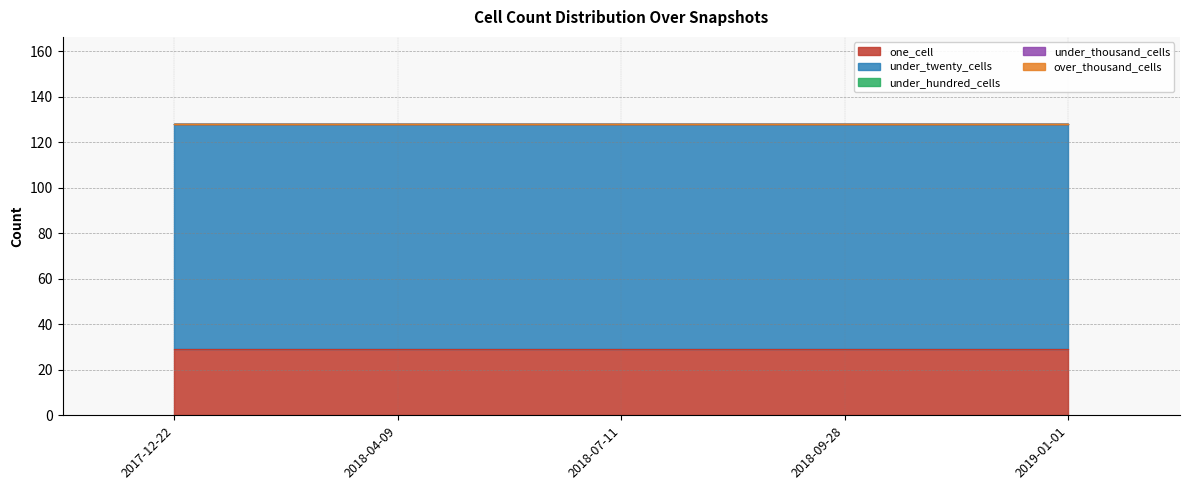

Which category has the highest value in the one_cell series?

2017-12-22